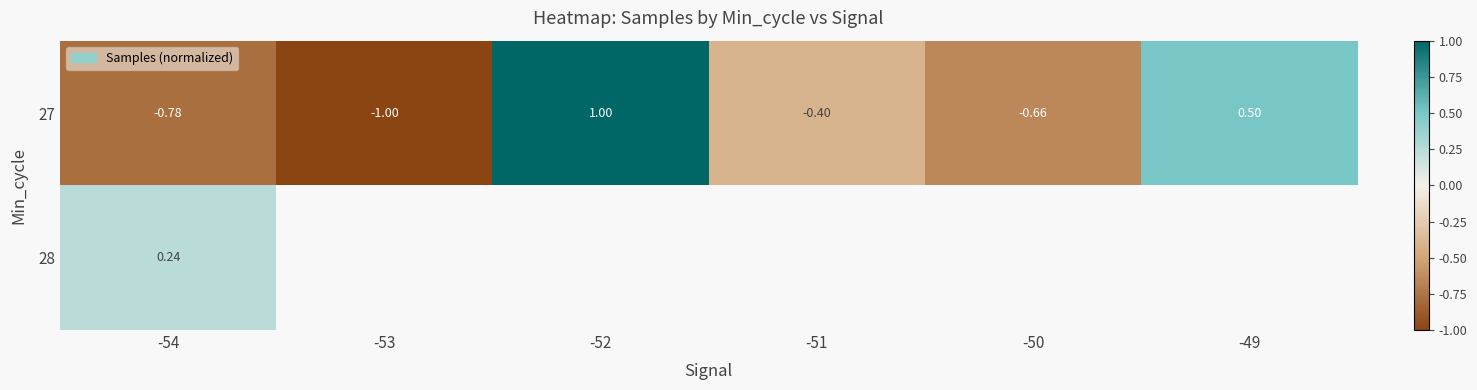

Between -52 and -54, which is larger?

-52